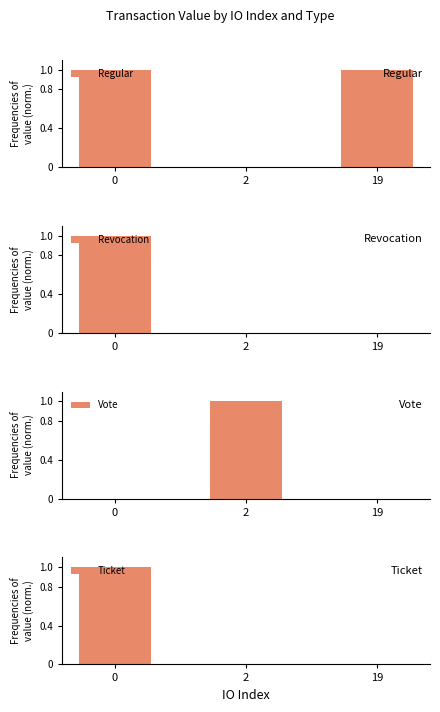

Reading left to right, transcribe all the data shown in this chart.

Regular: 0=1.0	2=0.0	19=1.0
Revocation: 0=1.0	2=0.0	19=0.0
Vote: 0=0.0	2=1.0	19=0.0
Ticket: 0=1.0	2=0.0	19=0.0